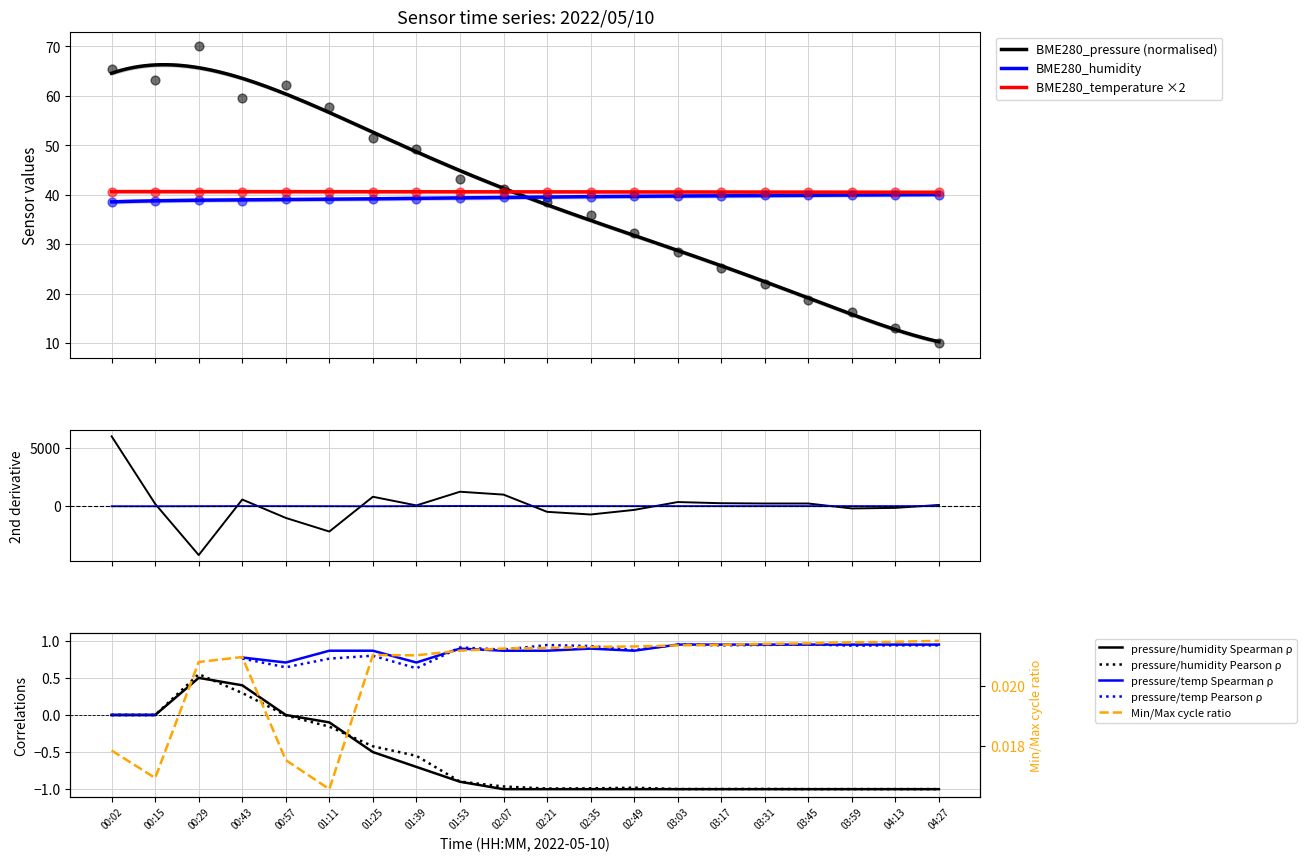

Which series has the largest Y range (max minus min)?

BME280_pressure